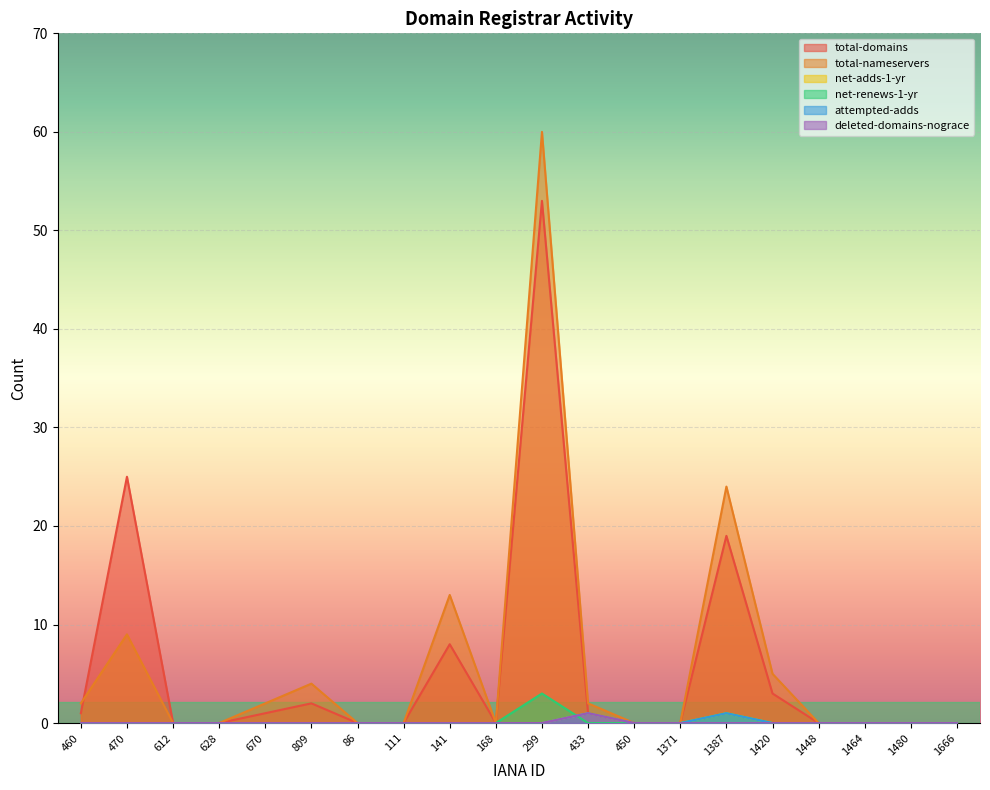

Rank the categories by net-adds-1-yr value from highest to lowest.

433, 1387, 460, 470, 612, 628, 670, 809, 86, 111, 141, 168, 299, 450, 1371, 1420, 1448, 1464, 1480, 1666